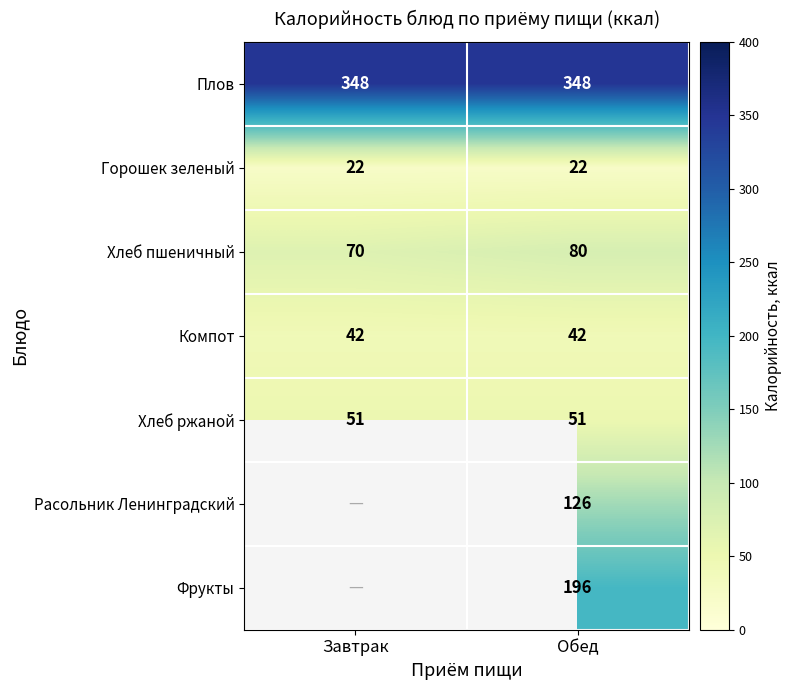

What is the sum of all Горошек зеленый values?

44